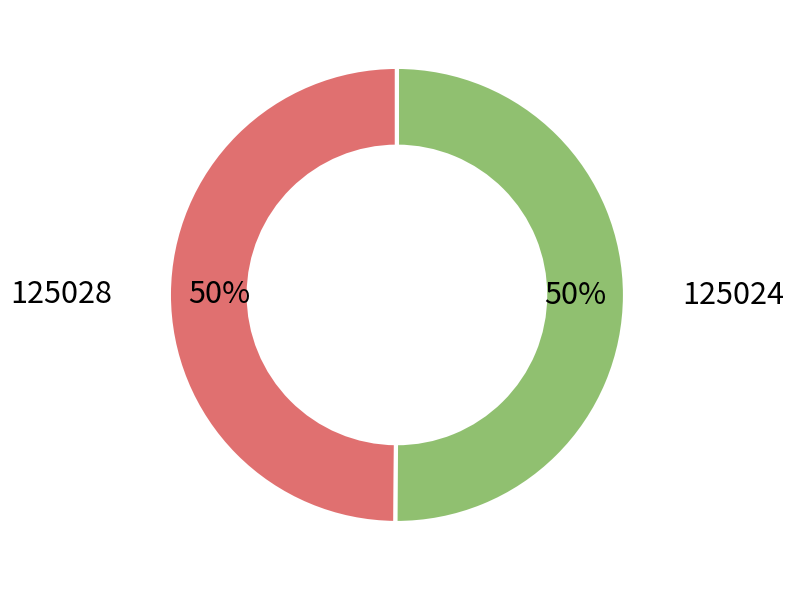

To the nearest percent, what is the average slice percentage?

50%